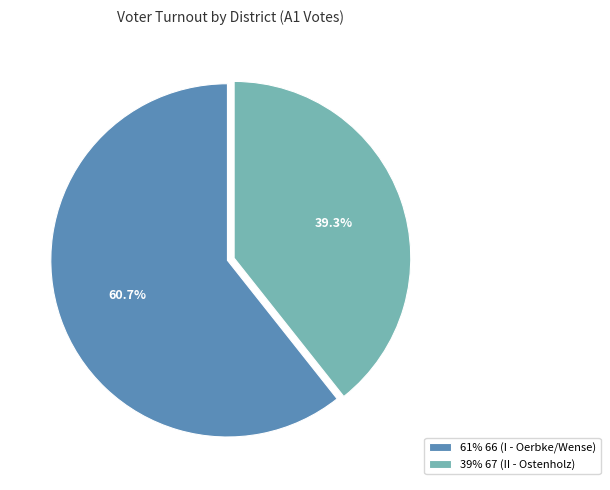

Does 39% 67 (II - Ostenholz) represent more than half of the total?

No